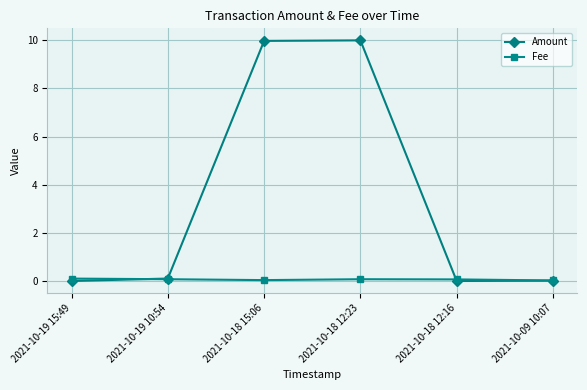

What is the maximum value for Amount?

10.0